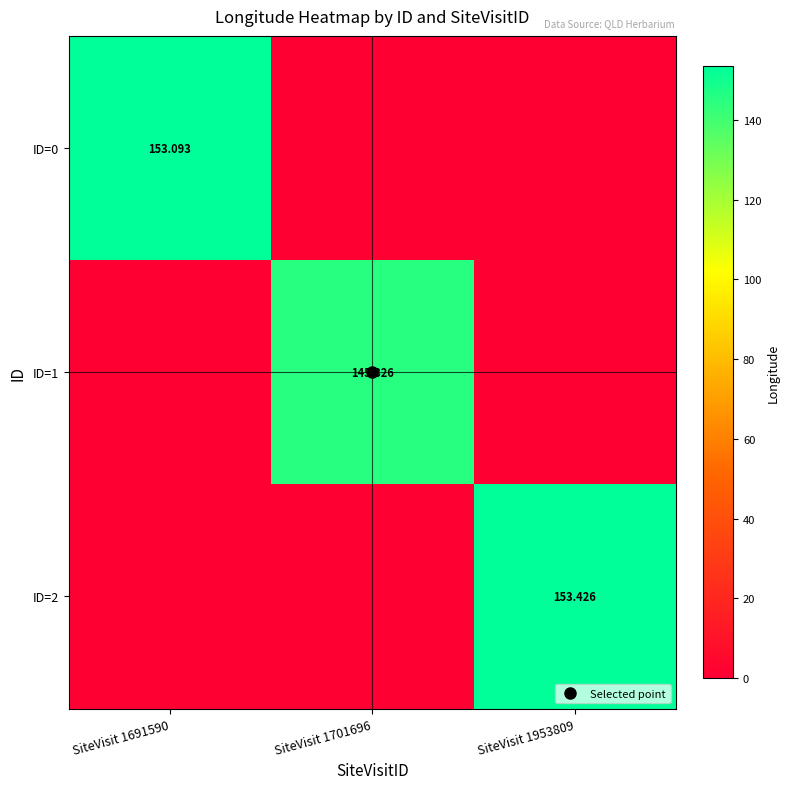

What is the total value across all series at SiteVisit 1691590?

153.1